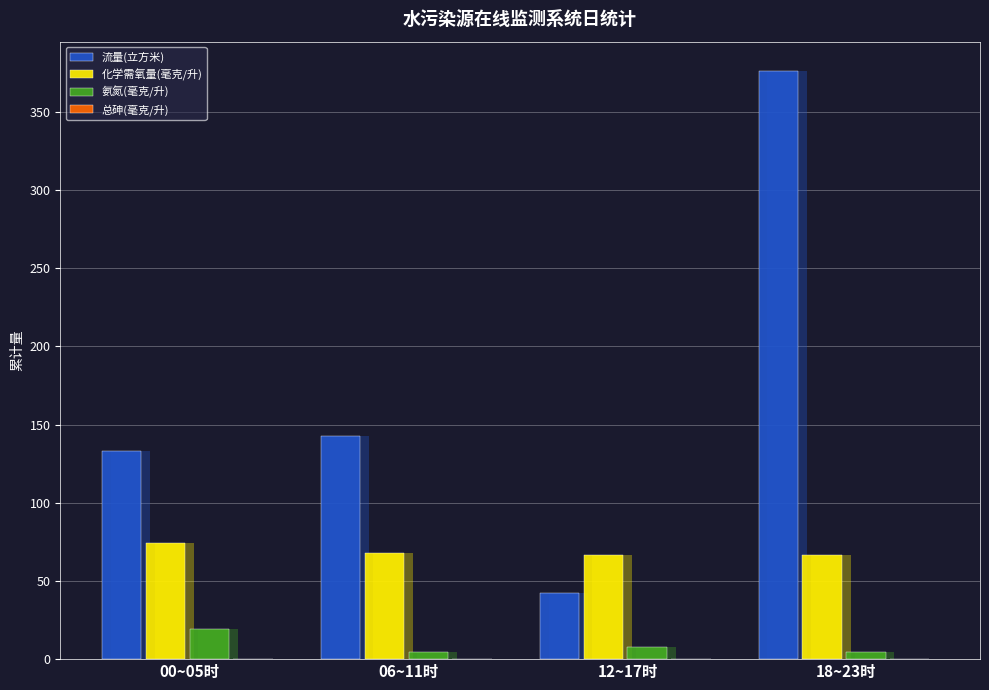

What is the value of the 化学需氧量(毫克/升) bar at the 4th from the left?

66.9